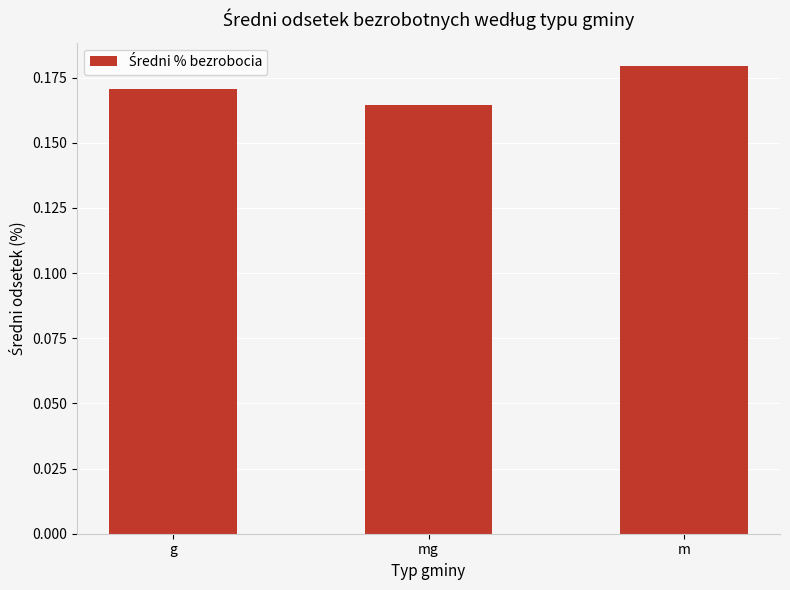

The chart shows a value of 0.3 at m. True or false?

False